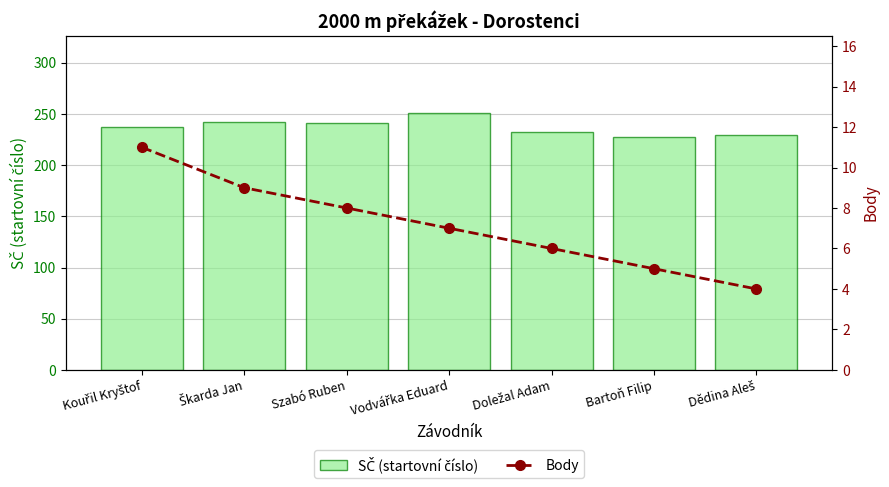

What is the spread (max minus min) of values at Dědina Aleš?

226